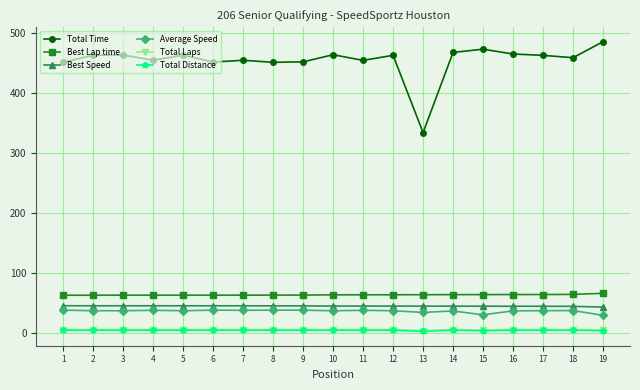

Count the number of categories in the chart.

19